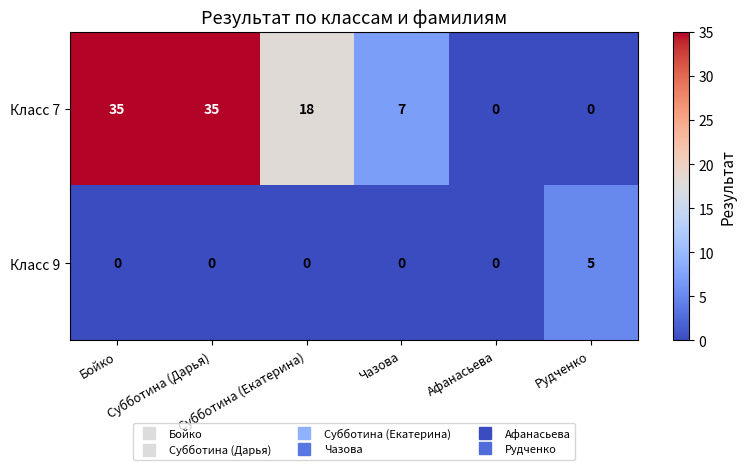

Which series has the largest total across all categories?

Класс 7